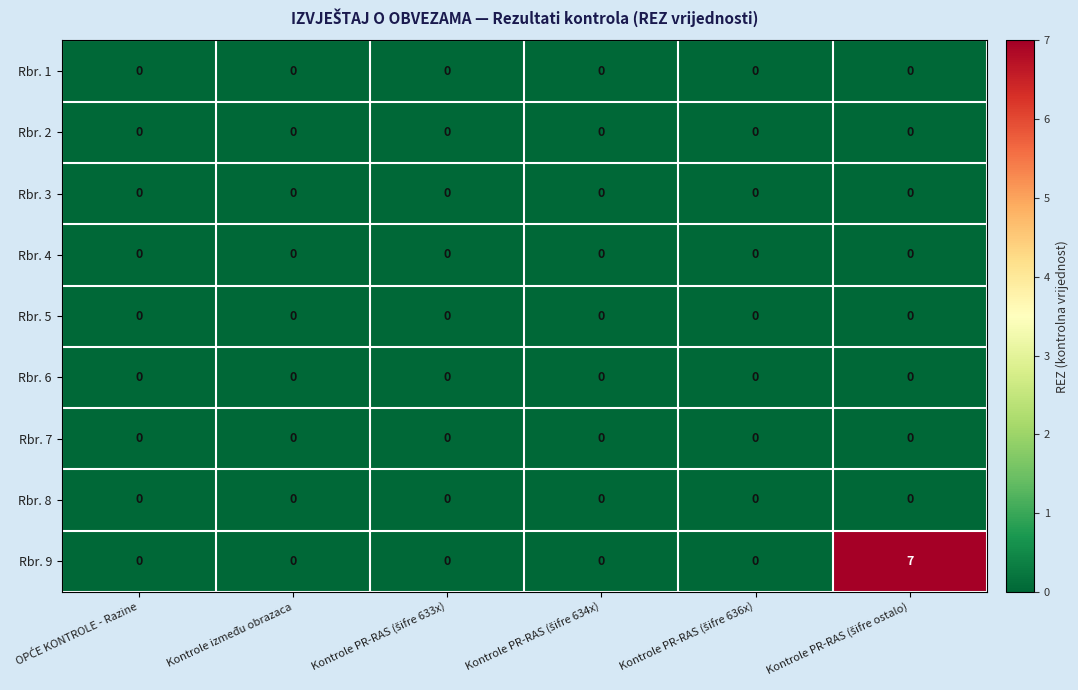

Which series has the largest total across all categories?

Rbr. 9